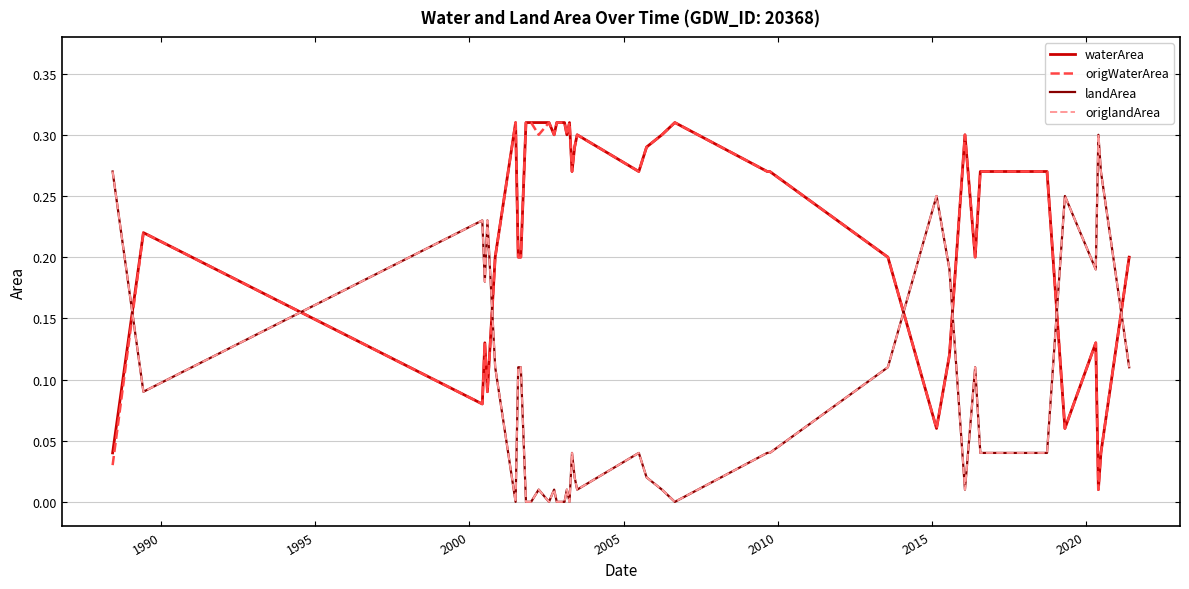

Does the chart display data point markers on the line(s)?

No